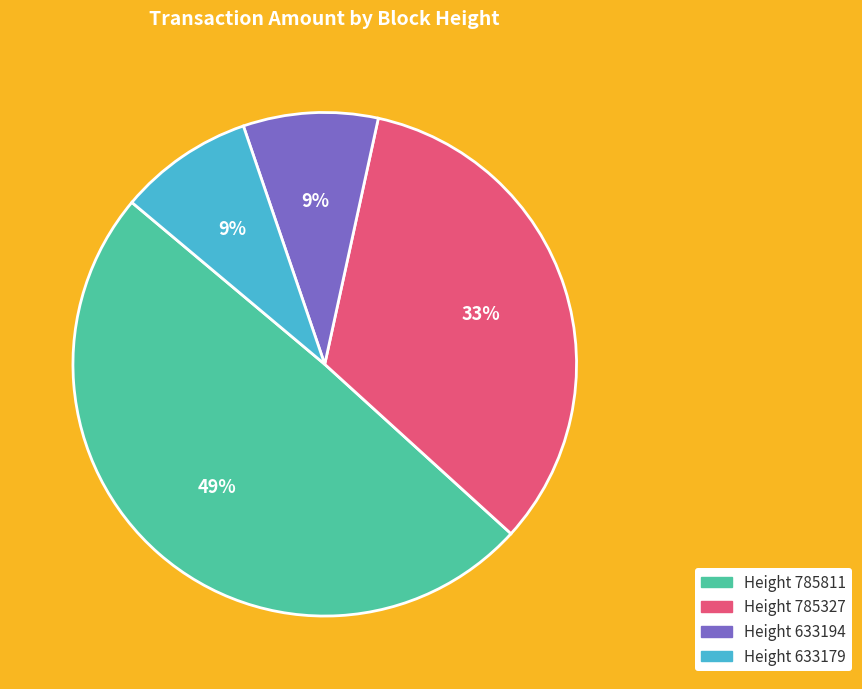

Is there a majority slice in this chart?

No